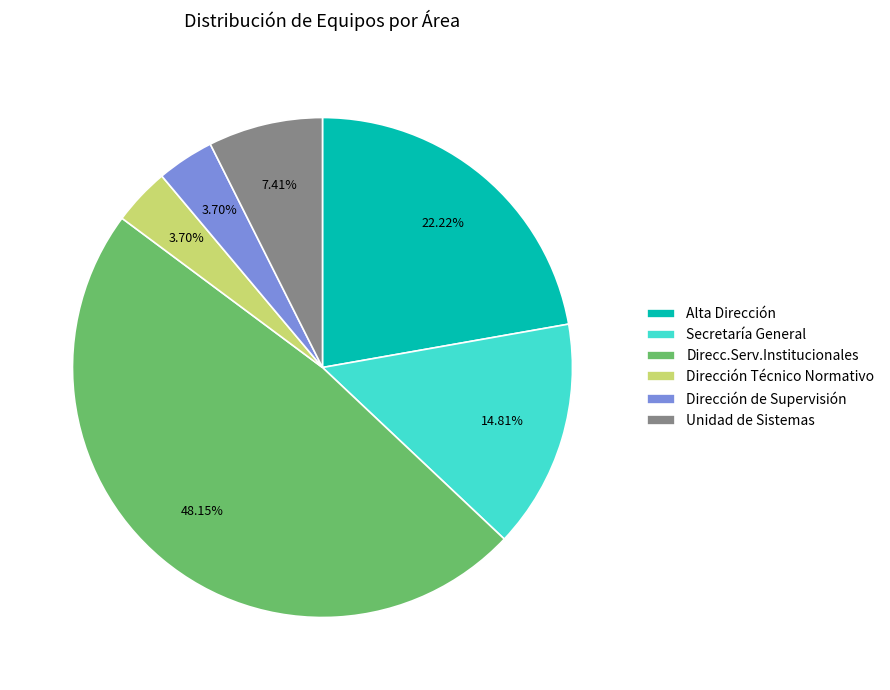

To the nearest percent, what is the difference between the largest and smallest slice percentages?

44%